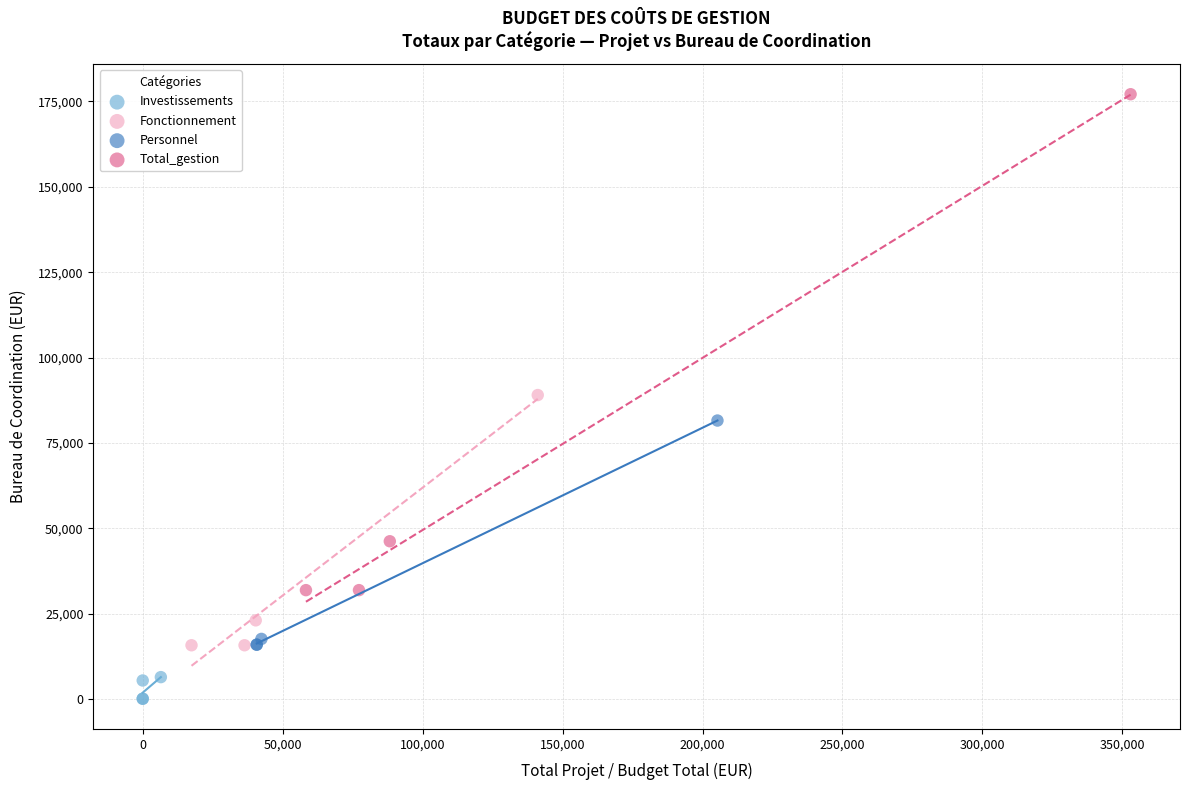

What are all the series names shown in the legend?

Investissements, Fonctionnement, Personnel, Total_gestion